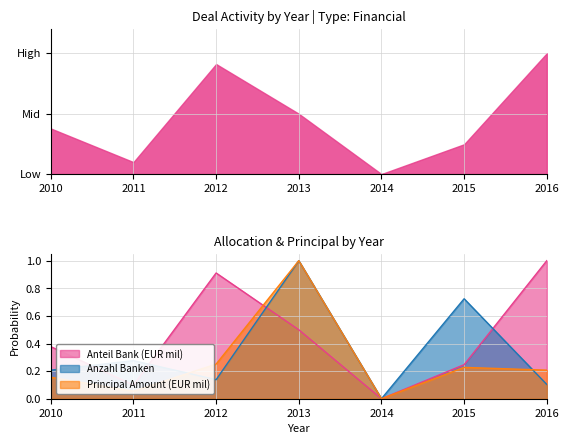

Which series changed the most between 2012 and 2013?

Anzahl Banken